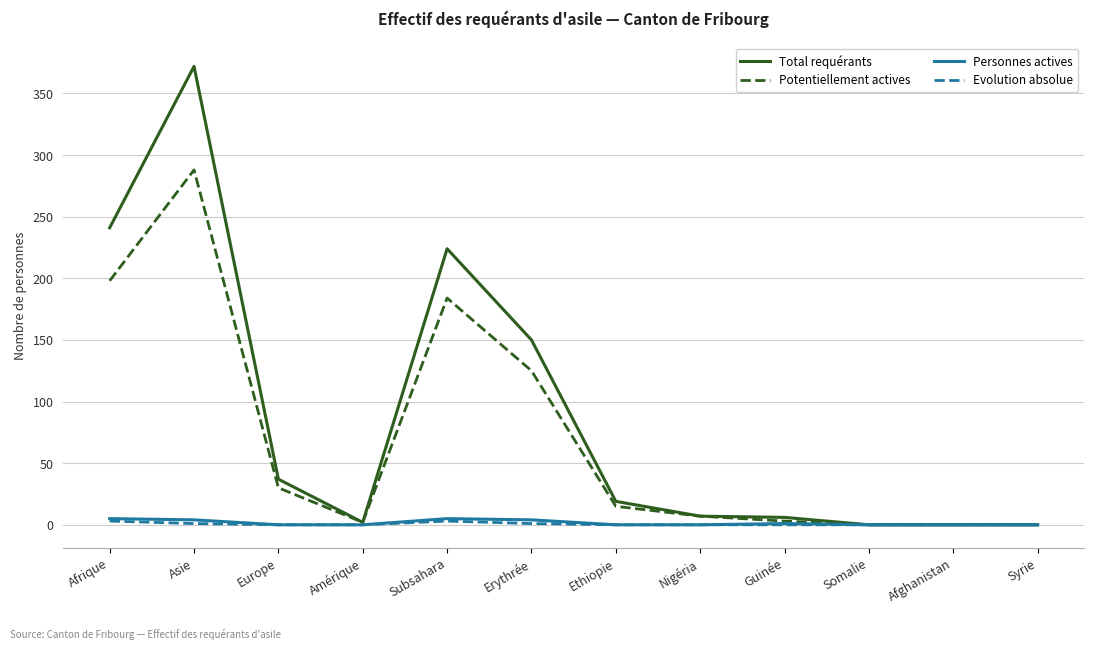

What is the total value across all series at Europe?

67